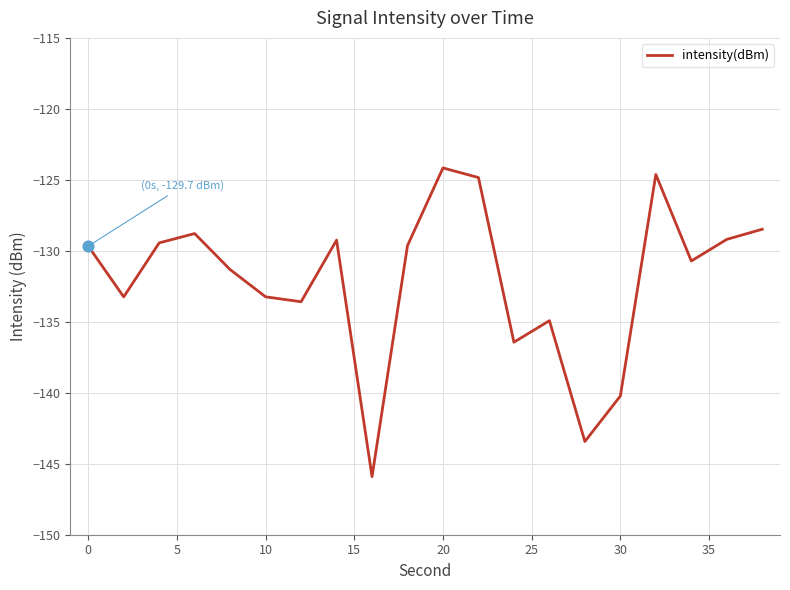

What is the difference between the maximum and minimum values?

21.7